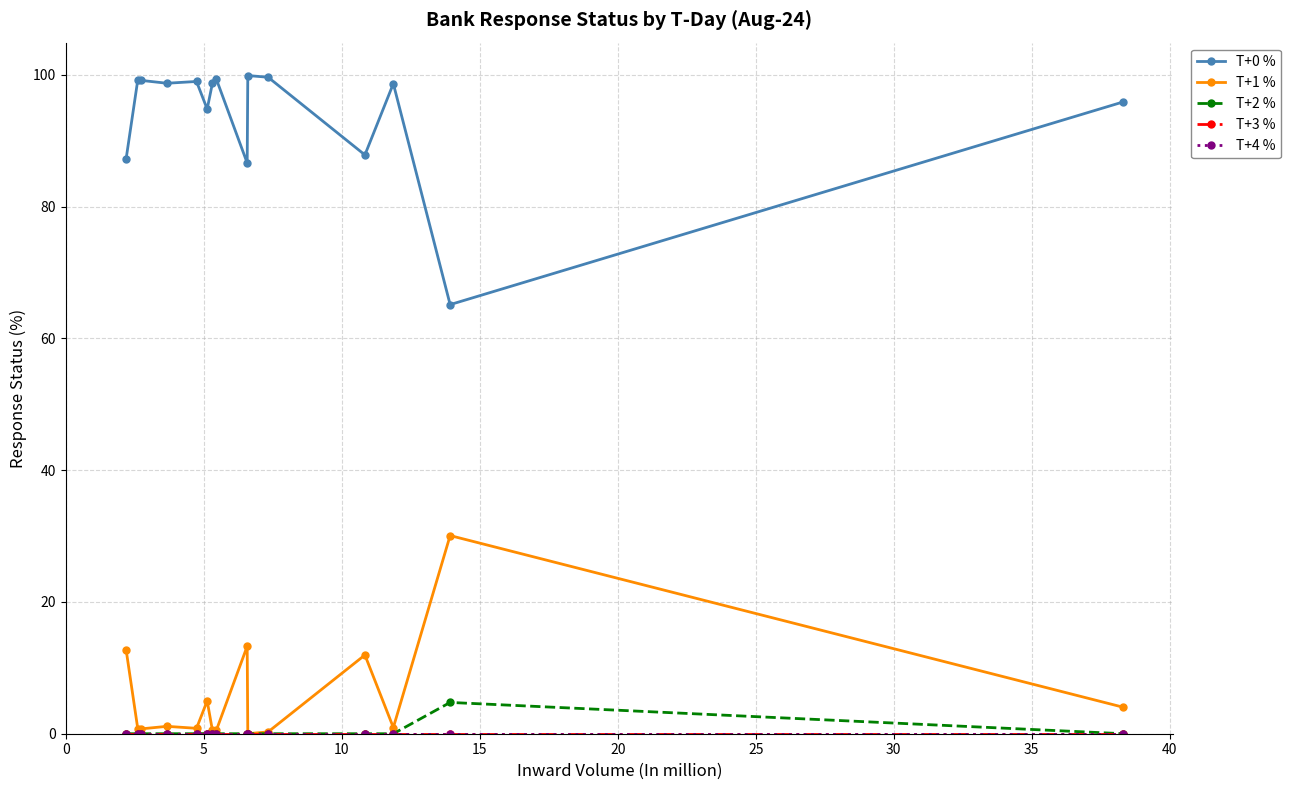

What is the minimum value for T+0 %?

65.1